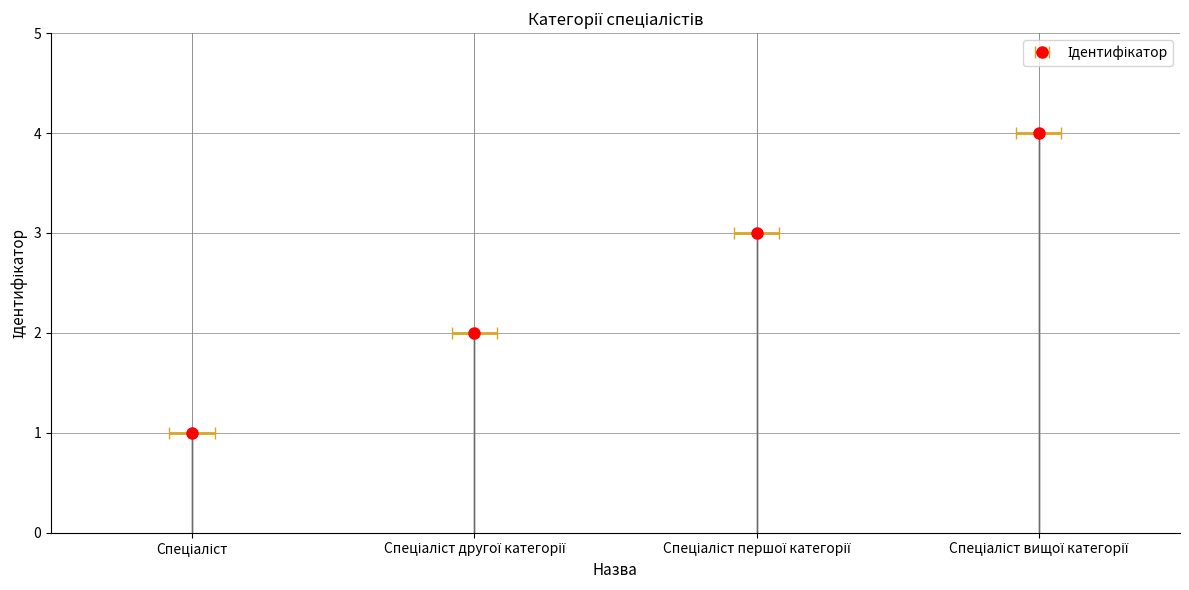

Which has a higher value, Спеціаліст or Спеціаліст другої категорії?

Спеціаліст другої категорії